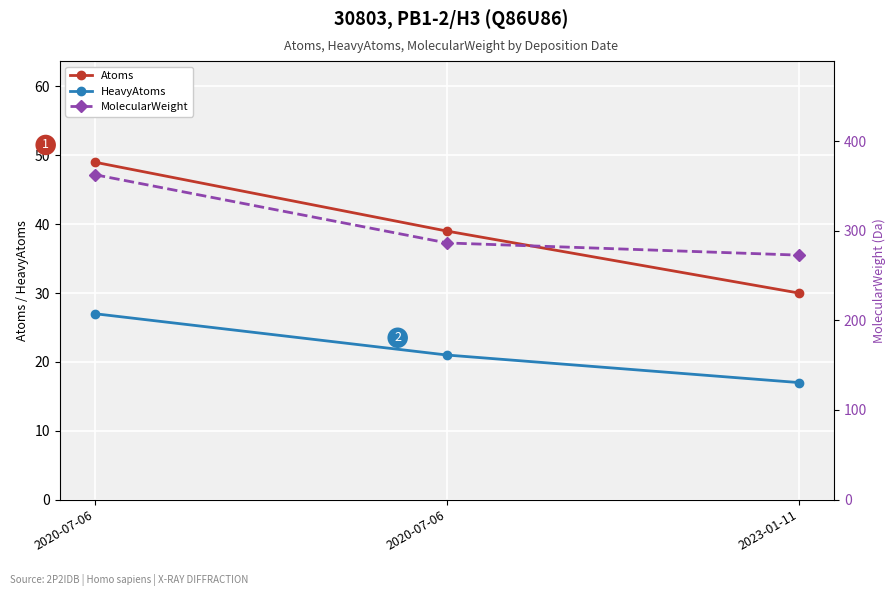

What is the difference between the maximum and minimum values in the Atoms series?

19